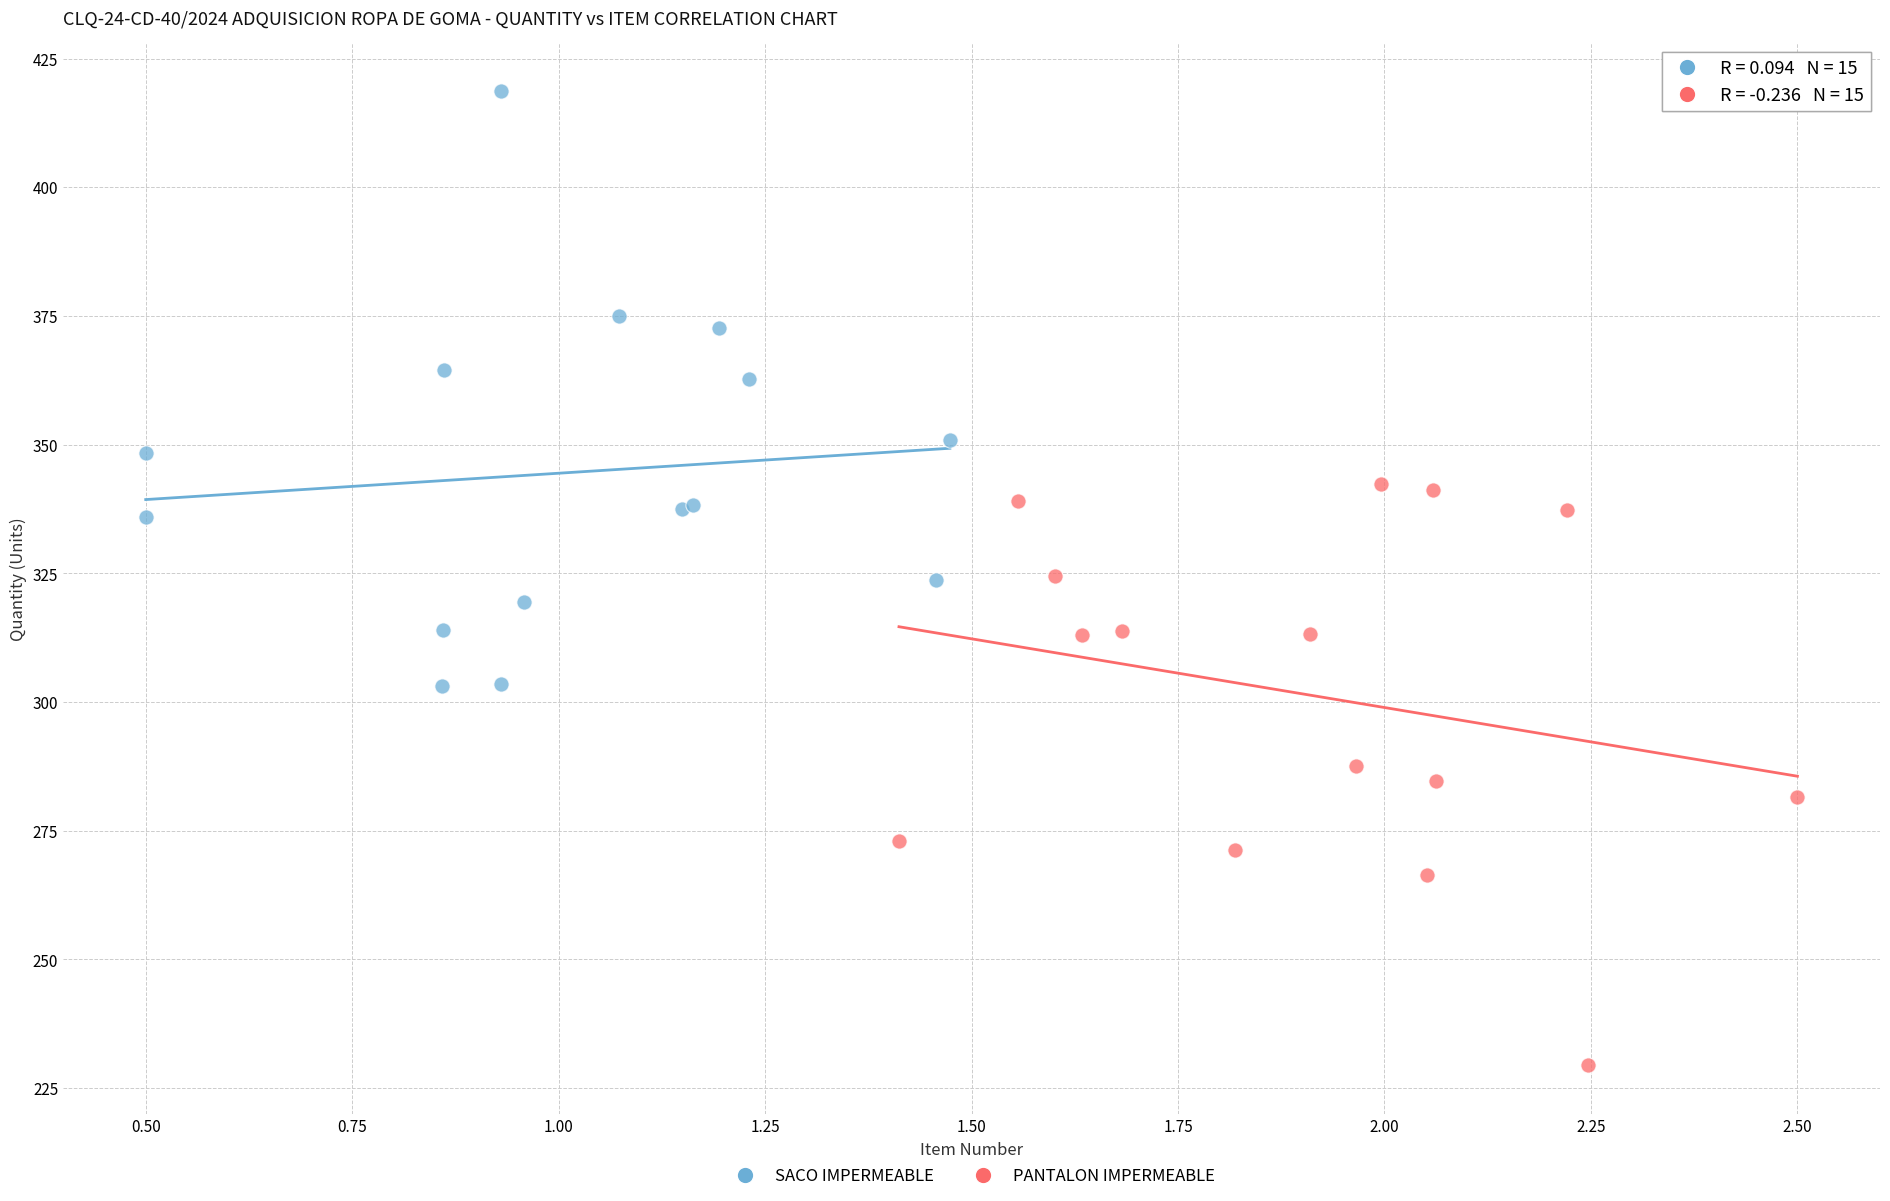

Which series contains the lowest Y value?

PANTALON IMPERMEABLE